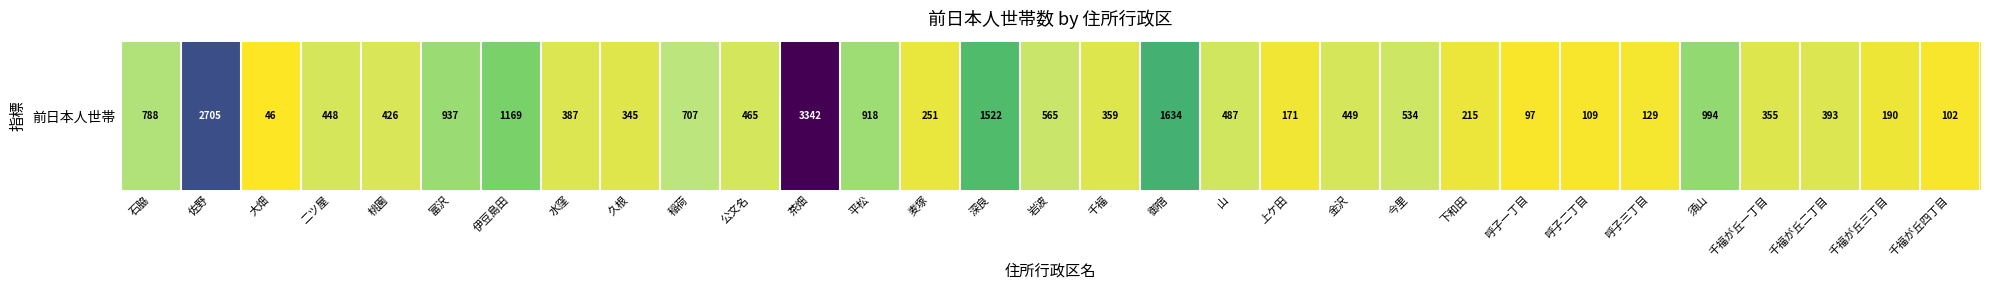

Rank the categories by value from lowest to highest.

大畑, 呼子一丁目, 千福が丘四丁目, 呼子二丁目, 呼子三丁目, 上ケ田, 千福が丘三丁目, 下和田, 麦塚, 久根, 千福が丘一丁目, 千福, 水窪, 千福が丘二丁目, 桃園, 二ツ屋, 金沢, 公文名, 山, 今里, 岩波, 稲荷, 石脇, 平松, 富沢, 須山, 伊豆島田, 深良, 御宿, 佐野, 茶畑